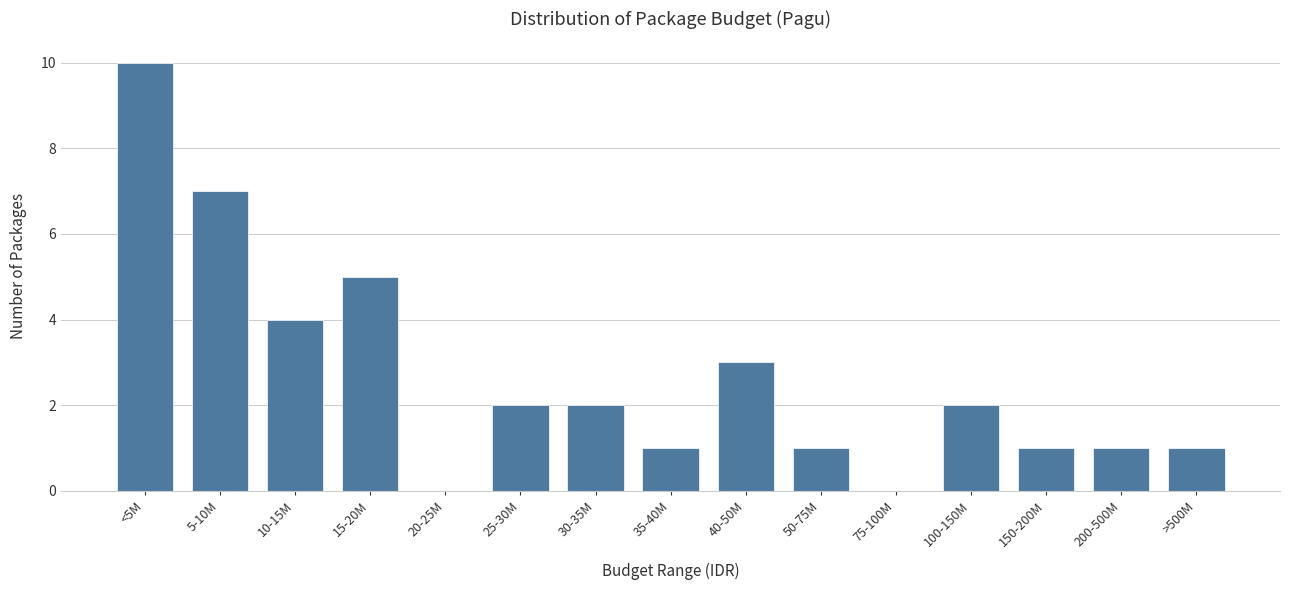

Reading left to right, extract all data points from this chart.

<5M=10	5-10M=7	10-15M=4	15-20M=5	20-25M=0	25-30M=2	30-35M=2	35-40M=1	40-50M=3	50-75M=1	75-100M=0	100-150M=2	150-200M=1	200-500M=1	>500M=1